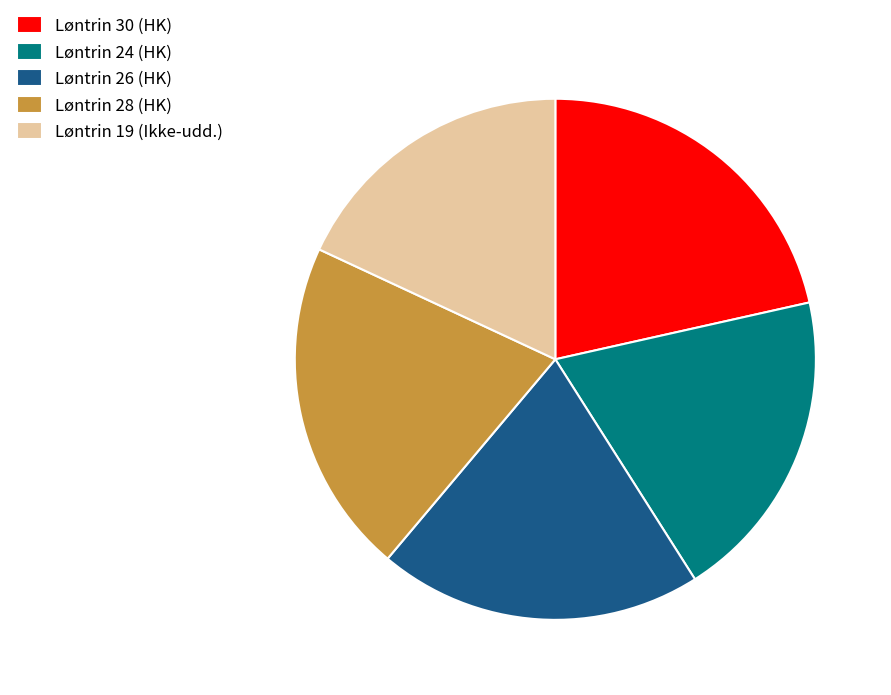

Do Løntrin 30 (HK) and Løntrin 28 (HK) together represent more than half of the pie?

No